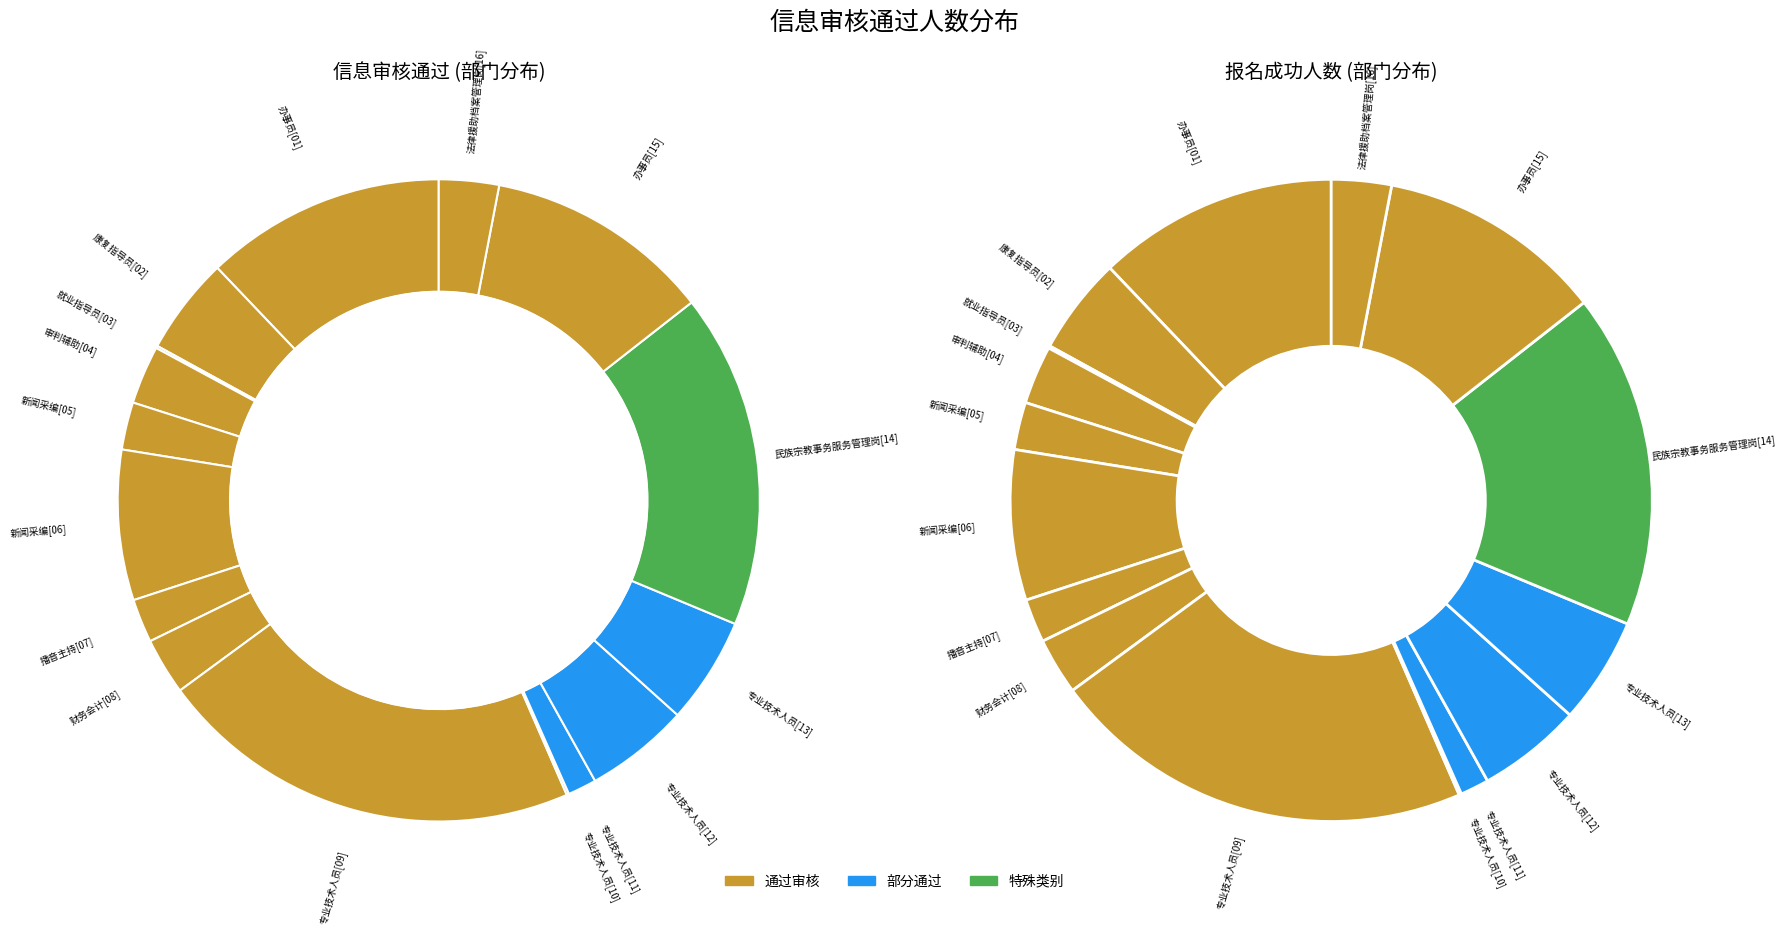

Which category has the biggest portion of the pie?

专业技术人员[09]